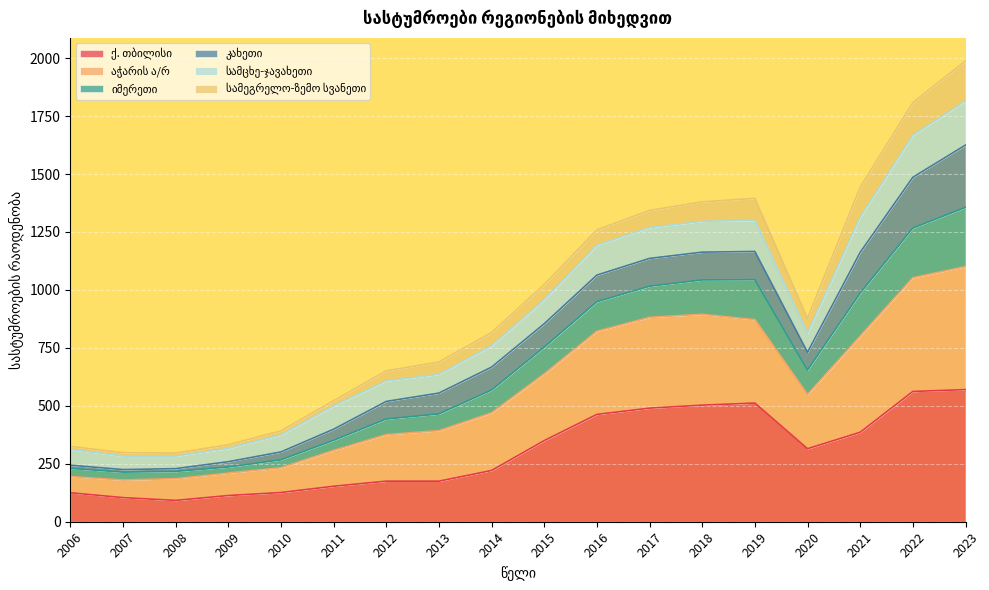

What is the sum of all ქ. თბილისი values?

5435